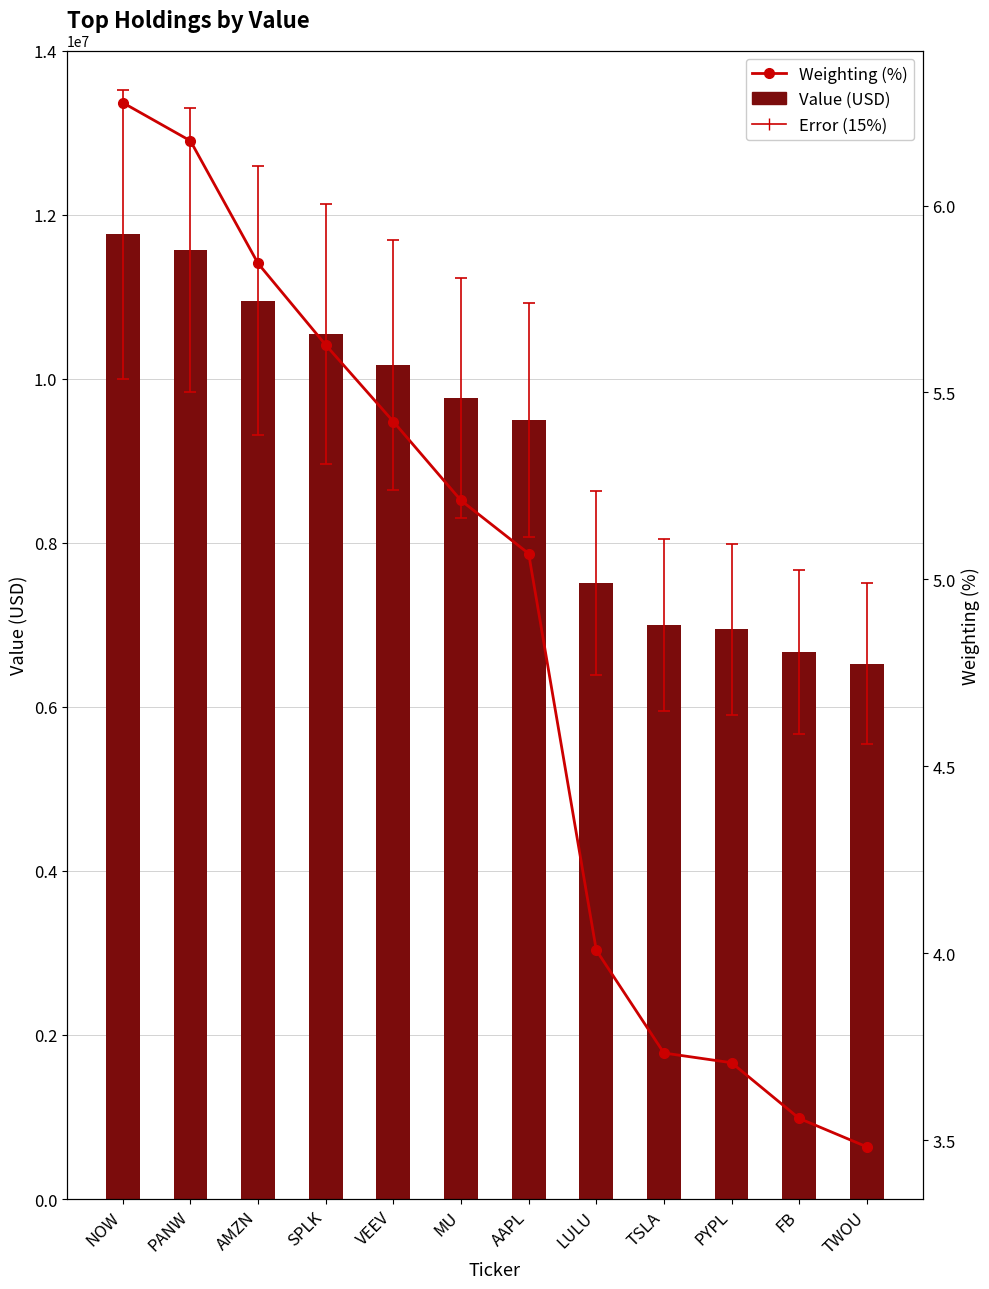

At which category is the sum across all series the highest?

NOW